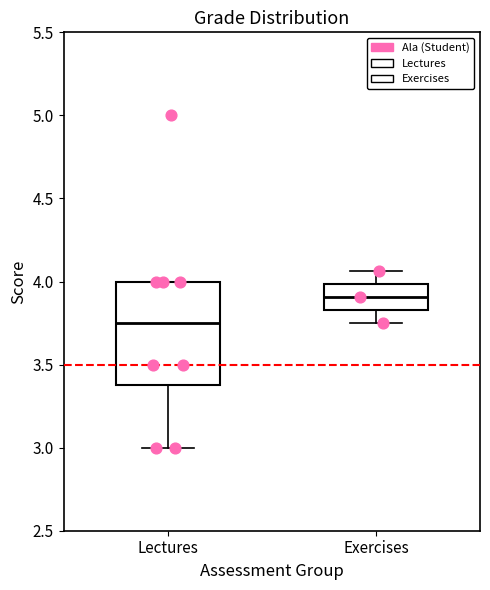

Reading left to right, read every box against the y-axis: the position of its median line, the range the box covers, and the ends of its whiskers. The values are not printed on the chart, so give them approximately, as read against the axis.

Lectures: median 3.75, box 3.40 to 4.00, whiskers 3.00 to 4.00
Exercises: median 3.90, box 3.85 to 4.00, whiskers 3.75 to 4.05